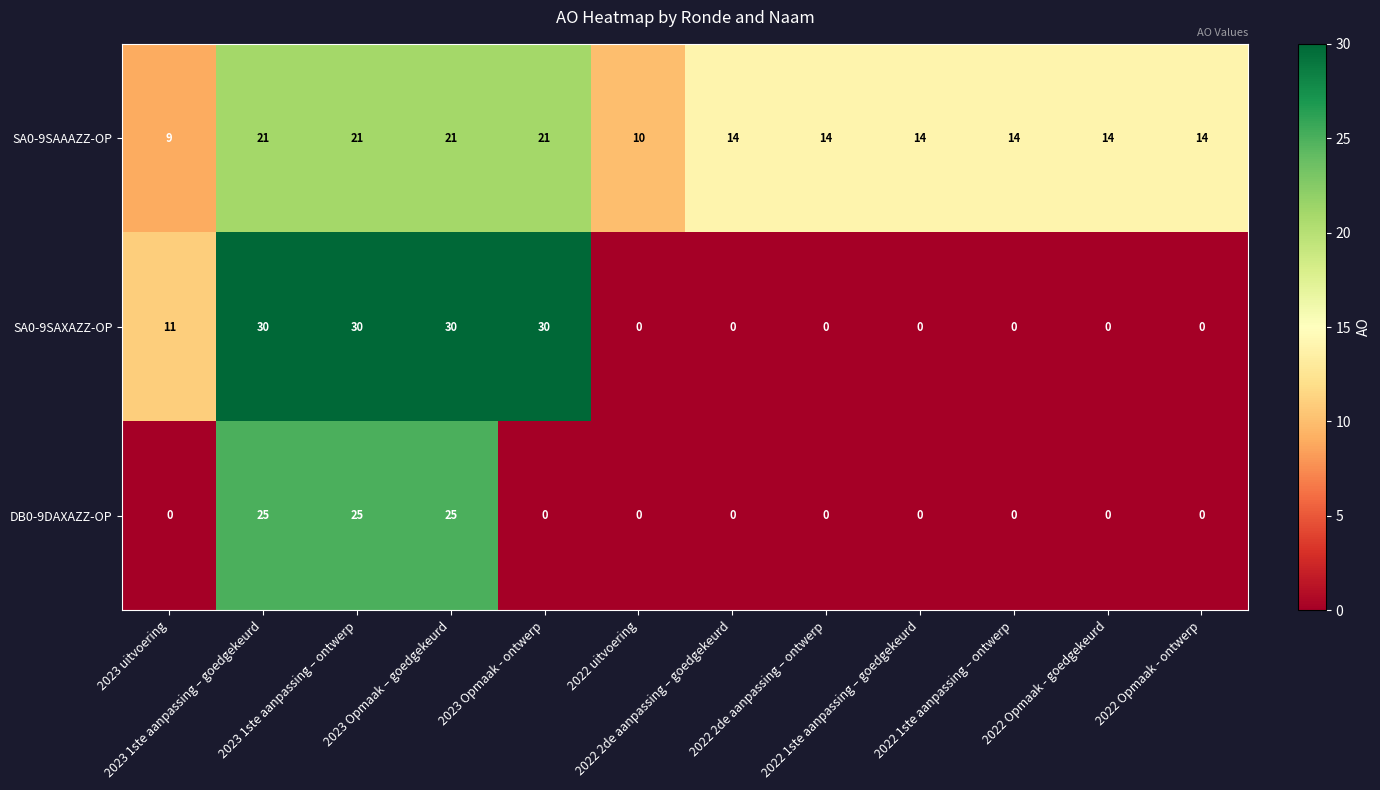

What is the difference between the highest and lowest values at 2023 Opmaak - ontwerp?

30